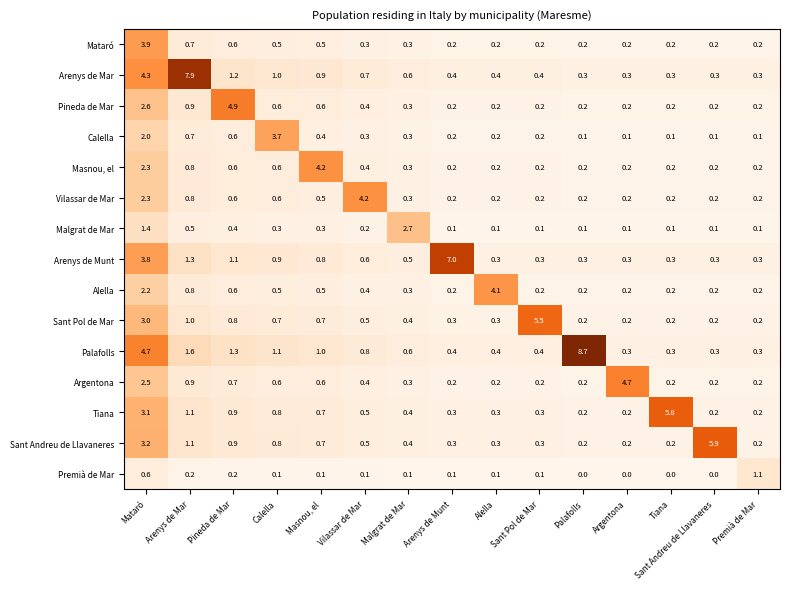

What is the difference between the second highest and minimum values in the Argentona series?

2.3